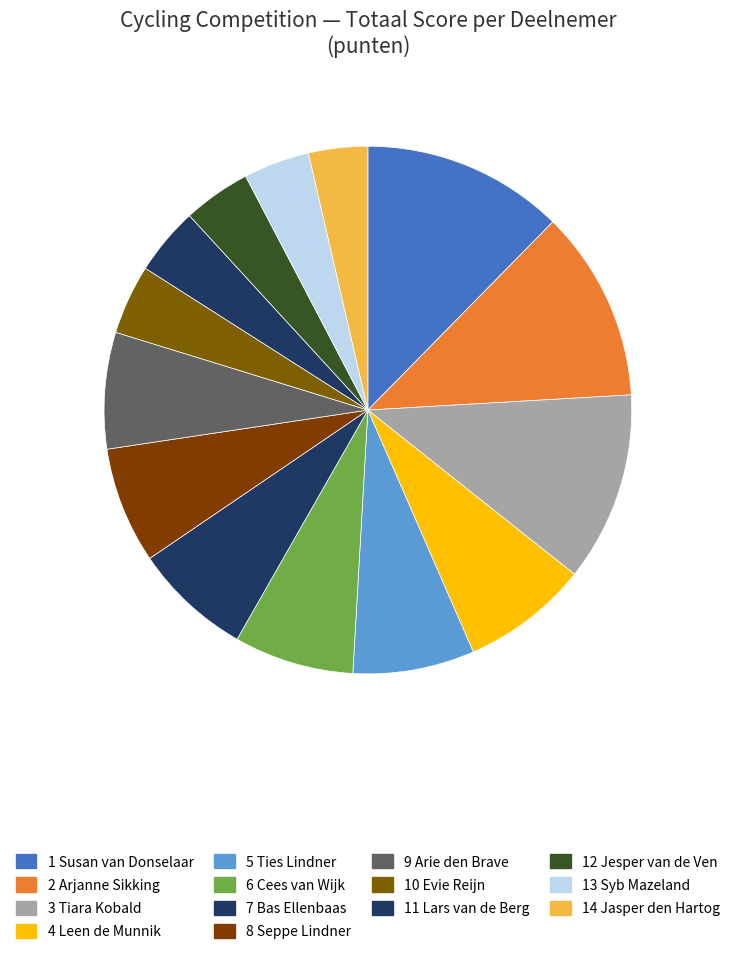

Count the number of slices in the pie.

14